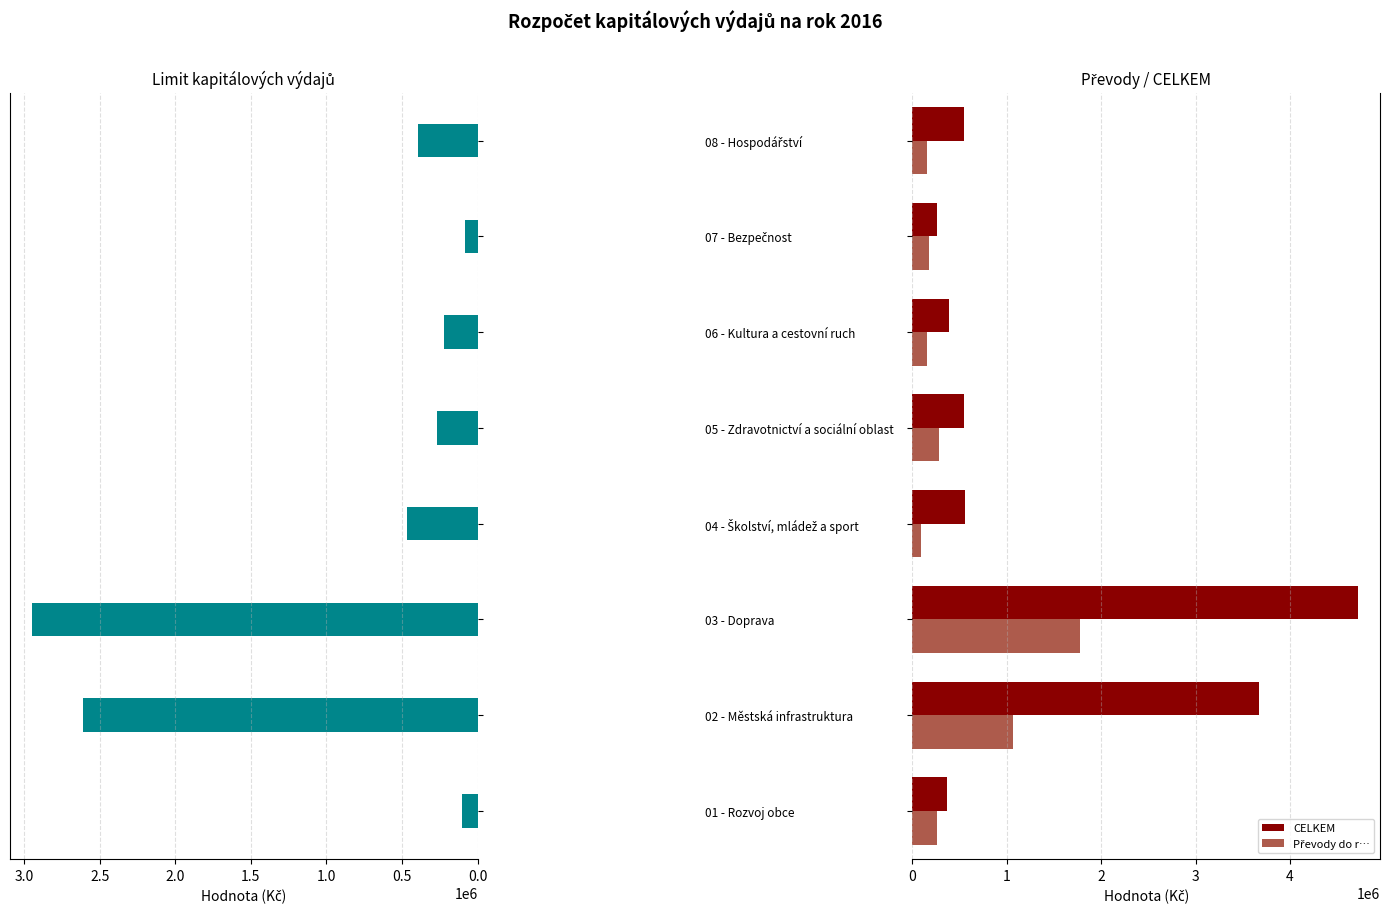

What is the value of the Limit kapitálových výdajů bar at the 7th from the left?

85000.0